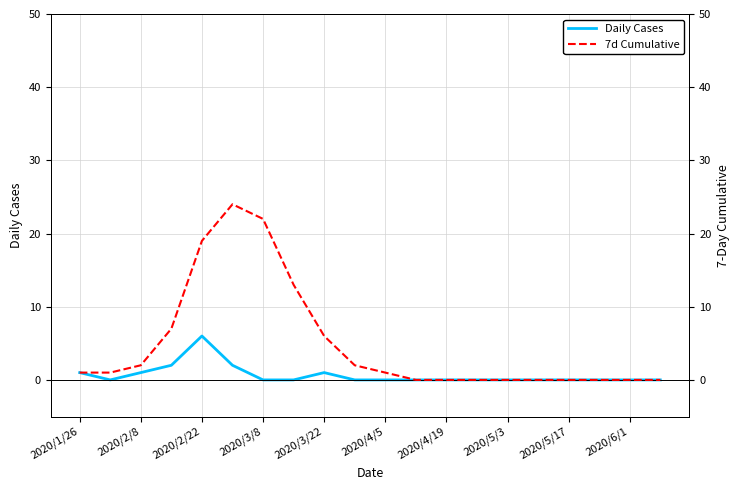

What is the highest value of the Daily Cases series?

6